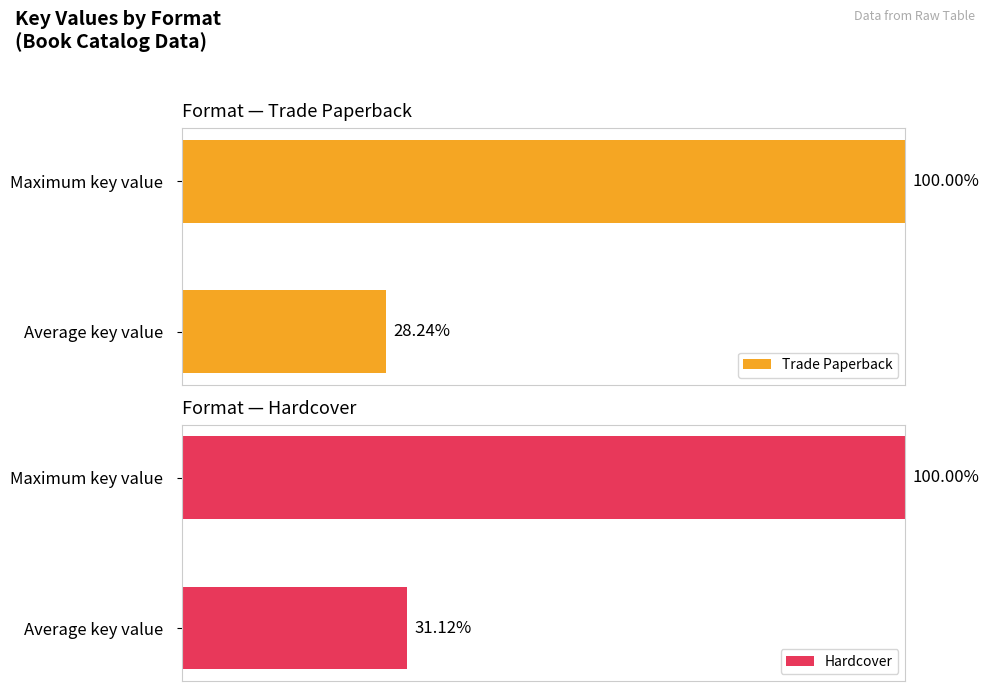

How many groups of bars are there?

2